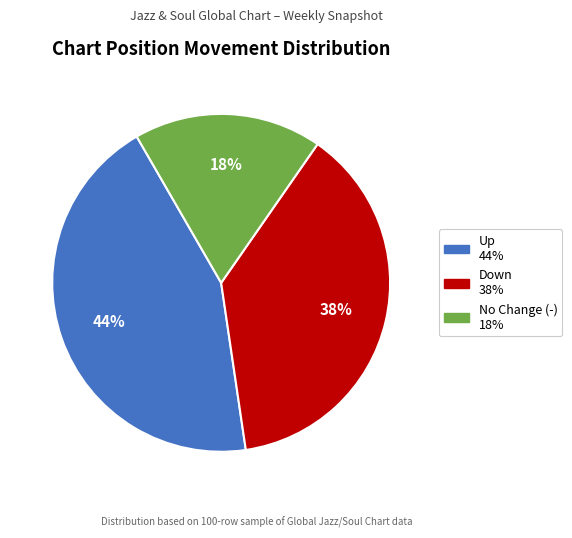

How many slices are in this pie chart?

3